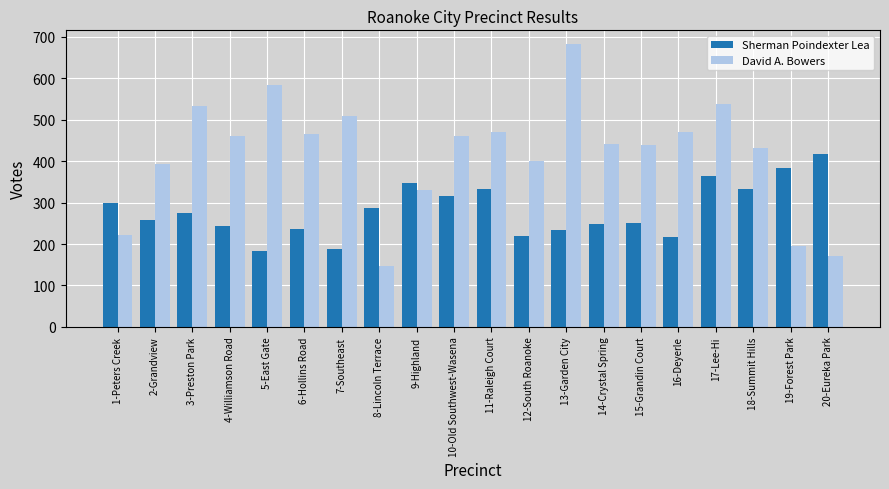

What is the maximum value for Sherman Poindexter Lea?

417